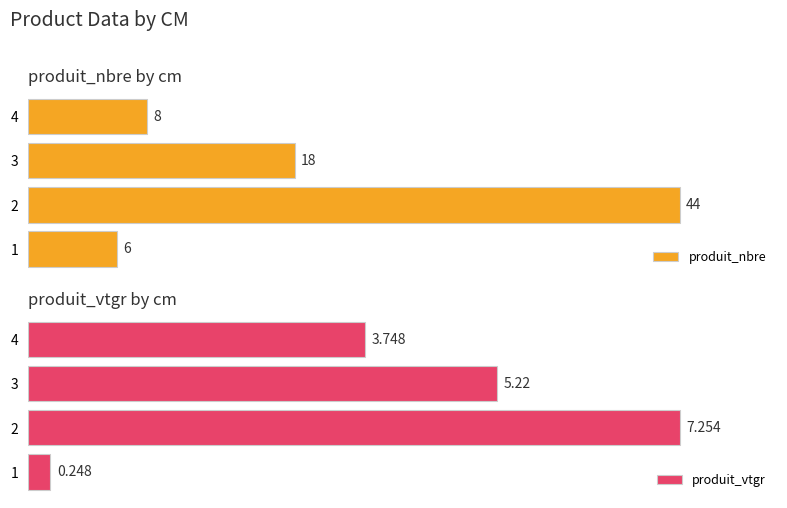

Reading left to right, what are all the values shown in this chart?

produit_nbre: 1=6.0	2=44.0	3=18.0	4=8.0
produit_vtgr: 1=0.2	2=7.3	3=5.2	4=3.7